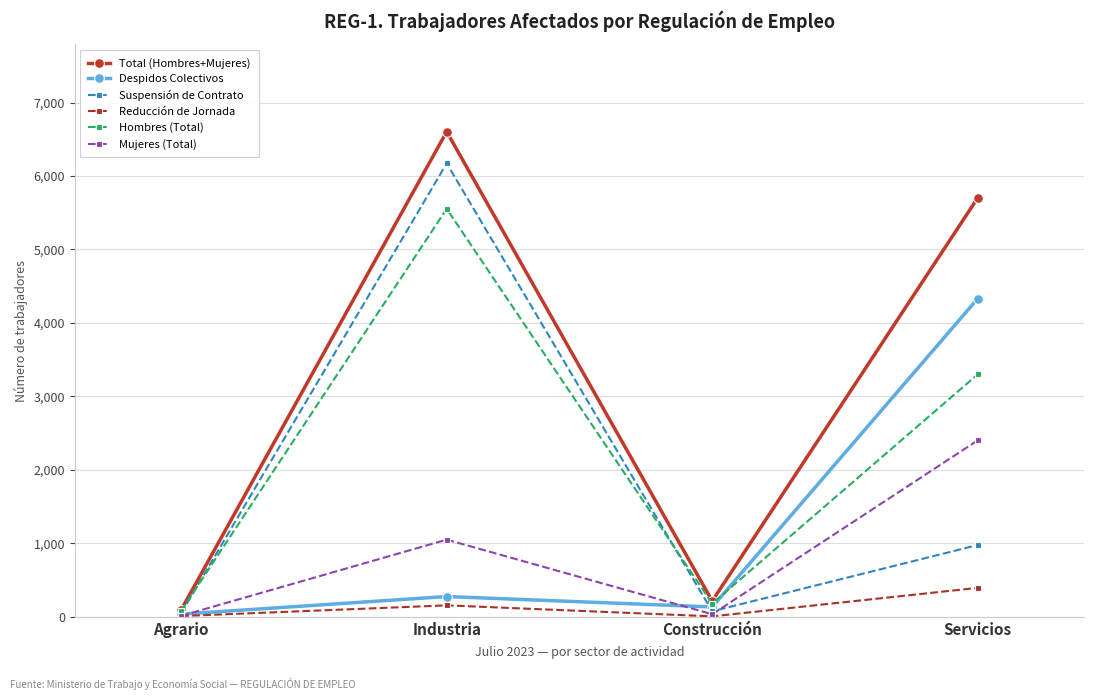

What is the spread (max minus min) of values at Agrario?

84